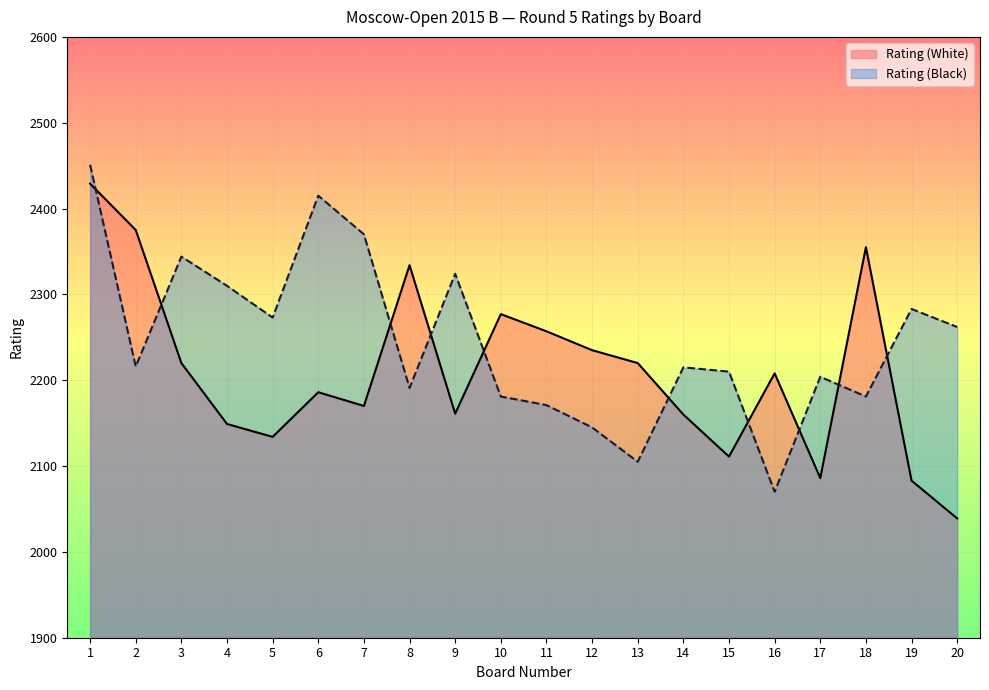

List the series in order of their overall mean, highest first.

Rating (Black), Rating (White)